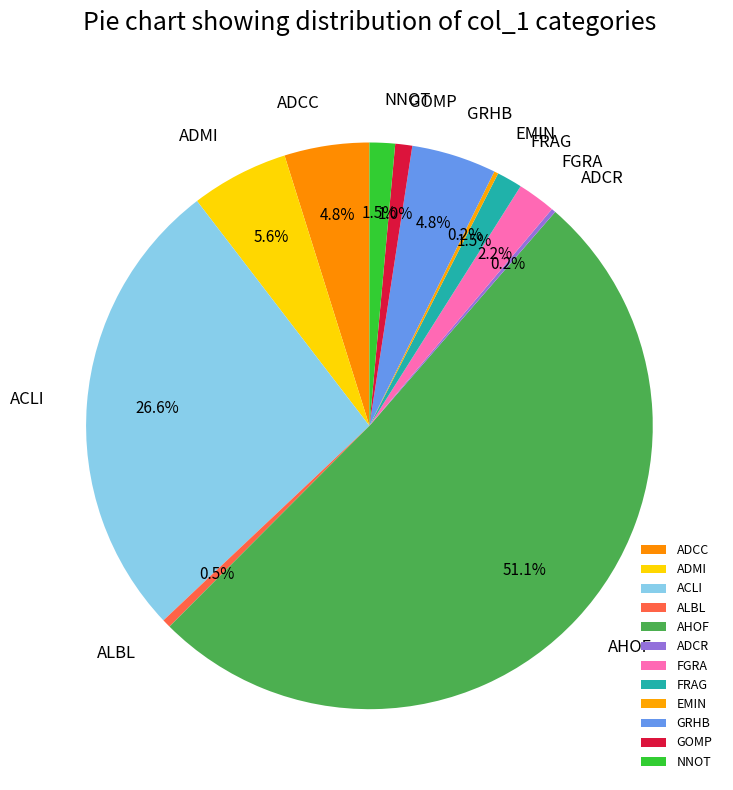

Which has a higher value, ACLI or AHOF?

AHOF